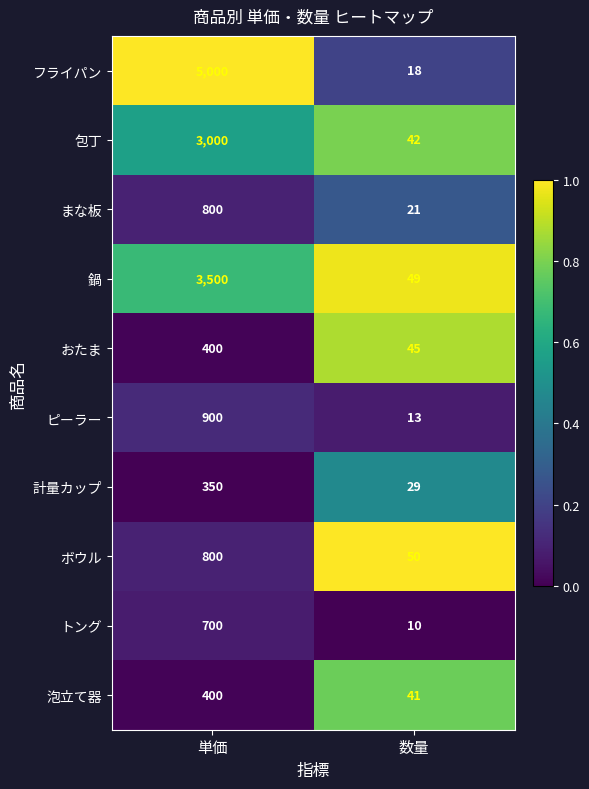

How many series are shown in this chart?

10